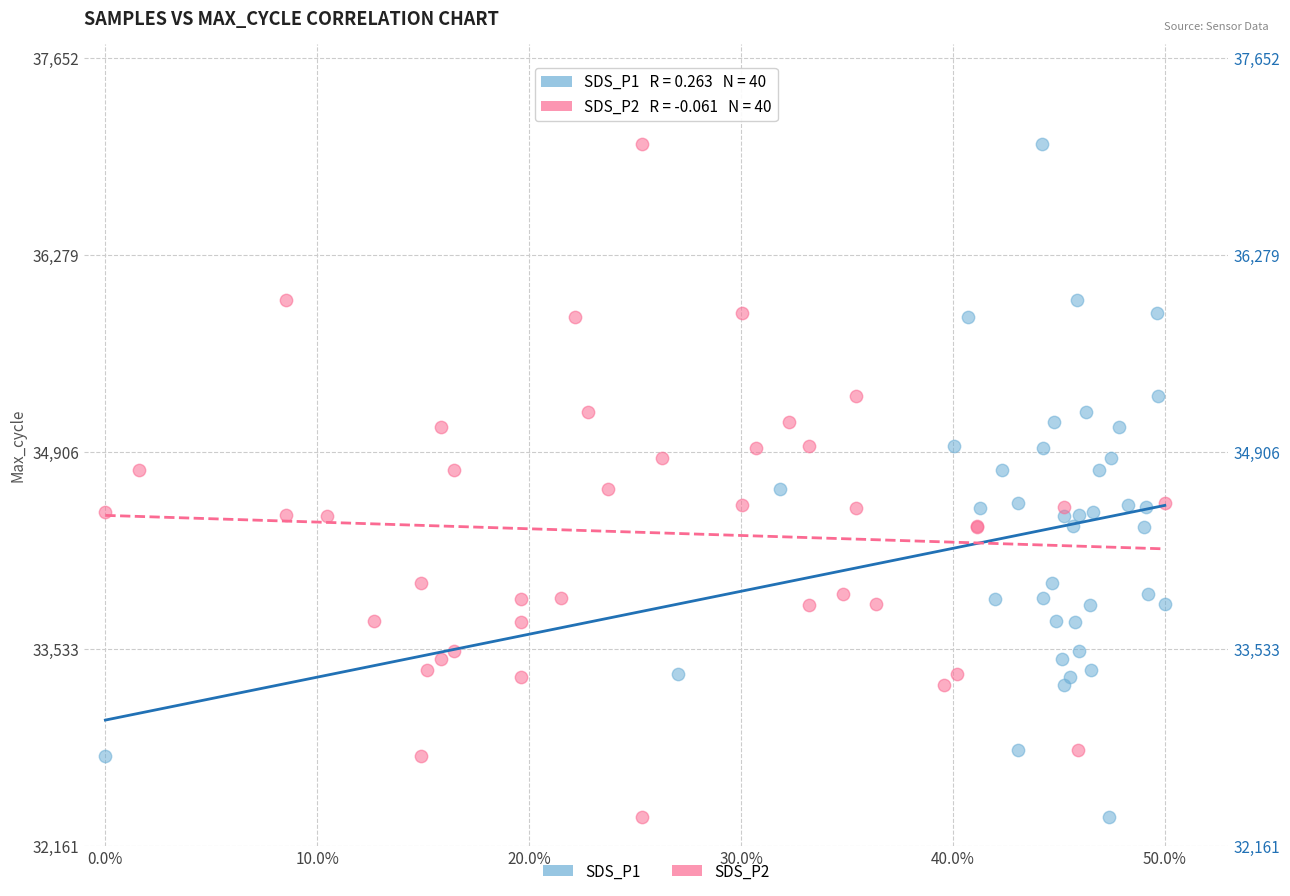

What are all the series names shown in the legend?

SDS_P1, SDS_P2